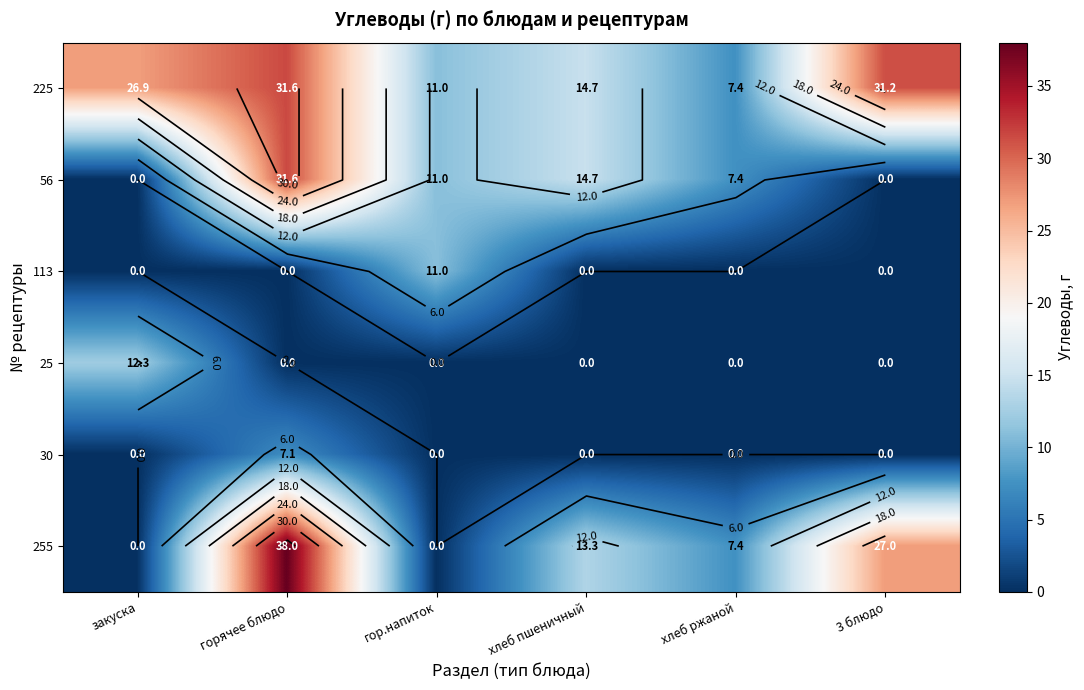

What is the difference between the maximum and minimum values in the 30 series?

7.1